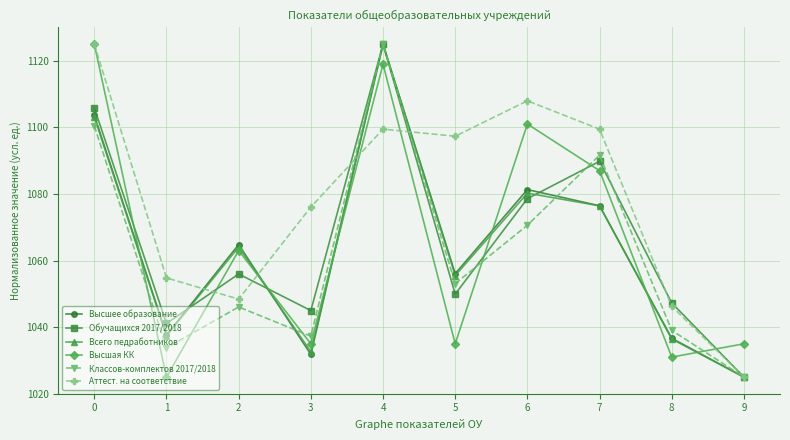

What is the value of the Высшая КК point at the 10th from the left?

1035.0